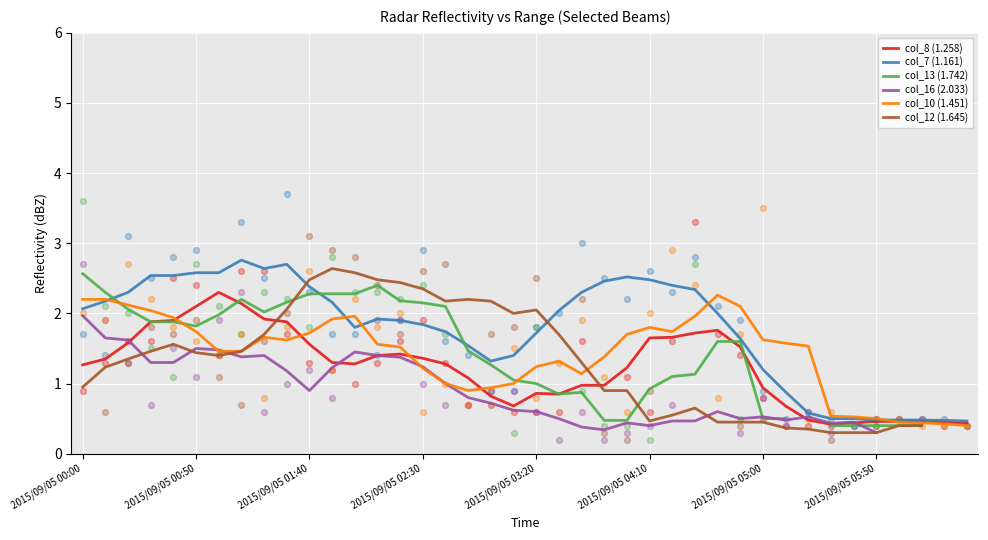

At how many categories does at least one series exceed 2?

29